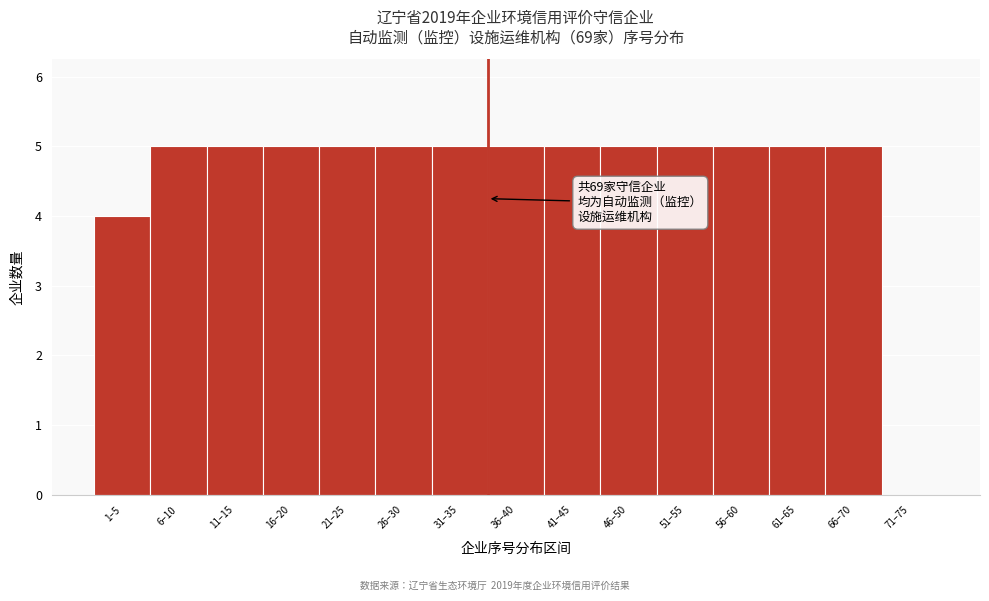

Reading left to right, what are all the values shown in this chart?

1–5=4	6–10=5	11–15=5	16–20=5	21–25=5	26–30=5	31–35=5	36–40=5	41–45=5	46–50=5	51–55=5	56–60=5	61–65=5	66–70=5	71–75=0